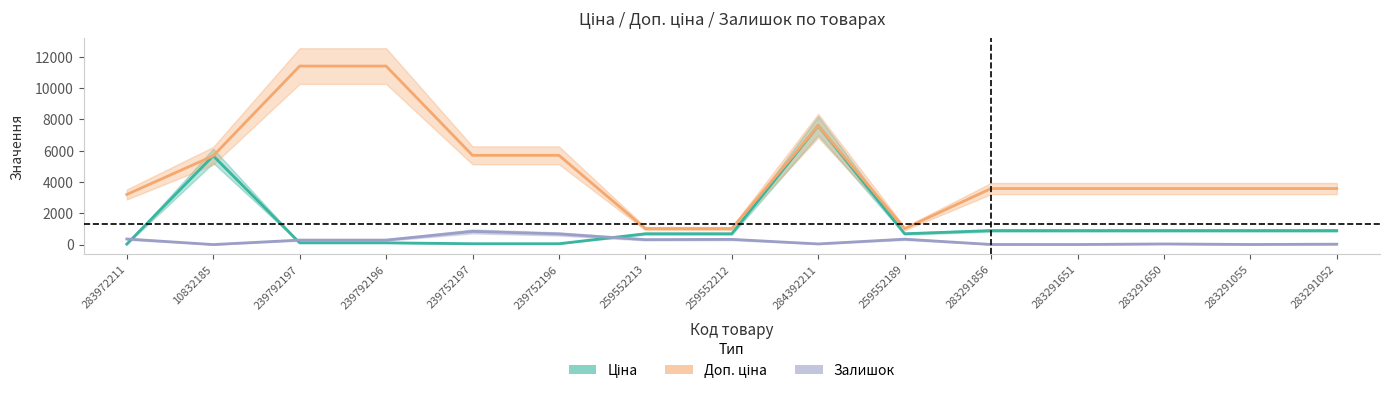

How many distinct data groups are displayed?

3